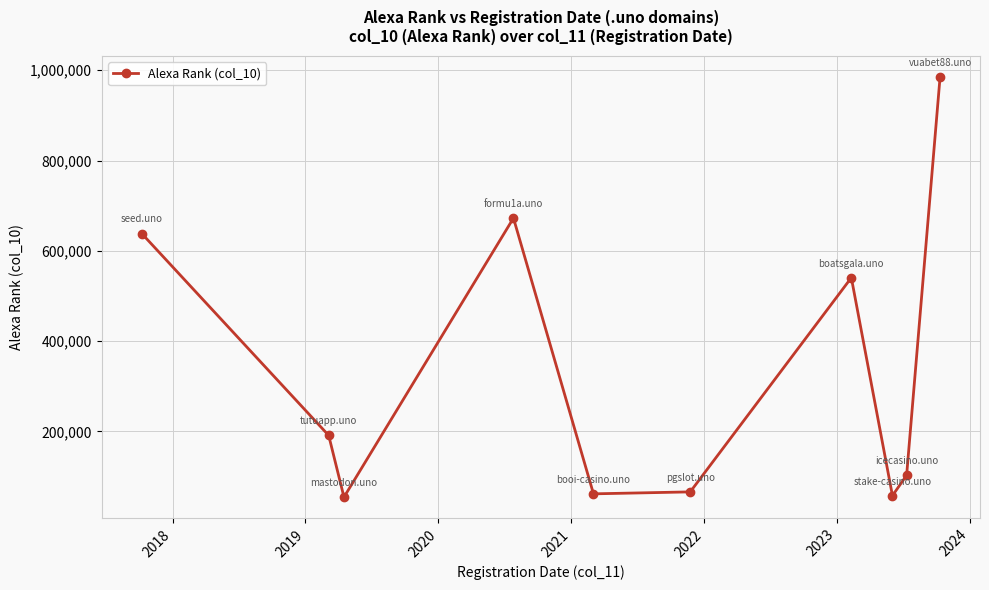

What is the greatest value displayed?

985423